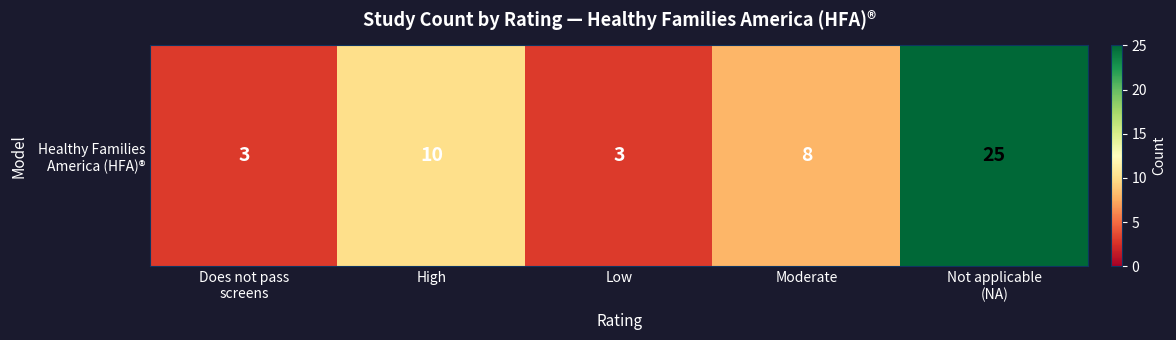

Count the number of categories in the chart.

5